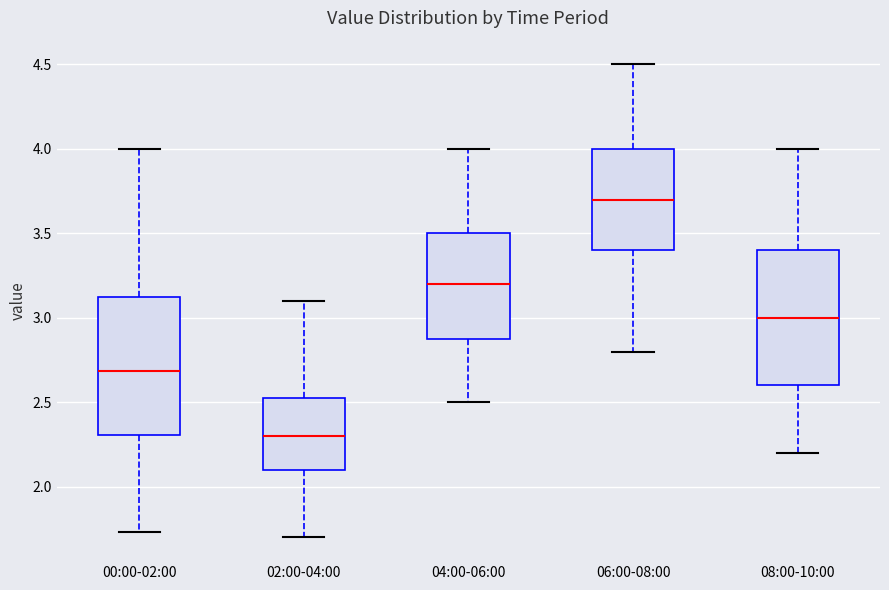

Which box has the lowest median line?

02:00-04:00